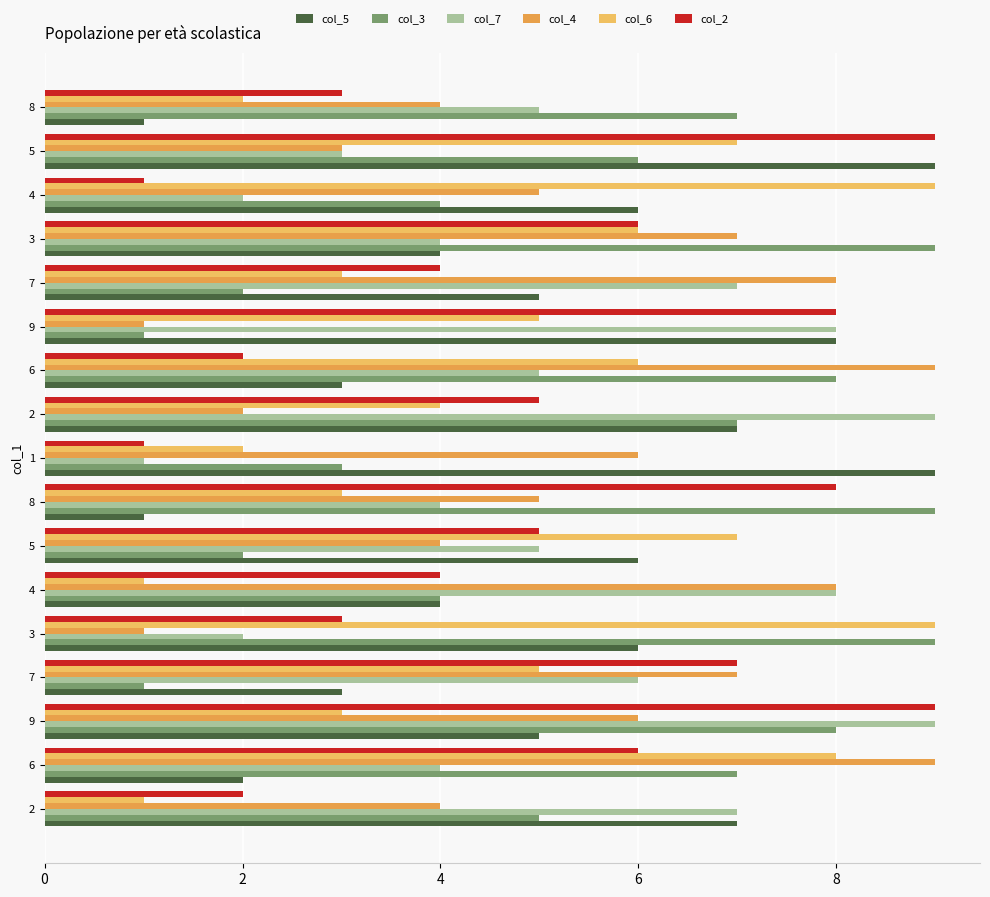

How many categories are shown in the chart?

17